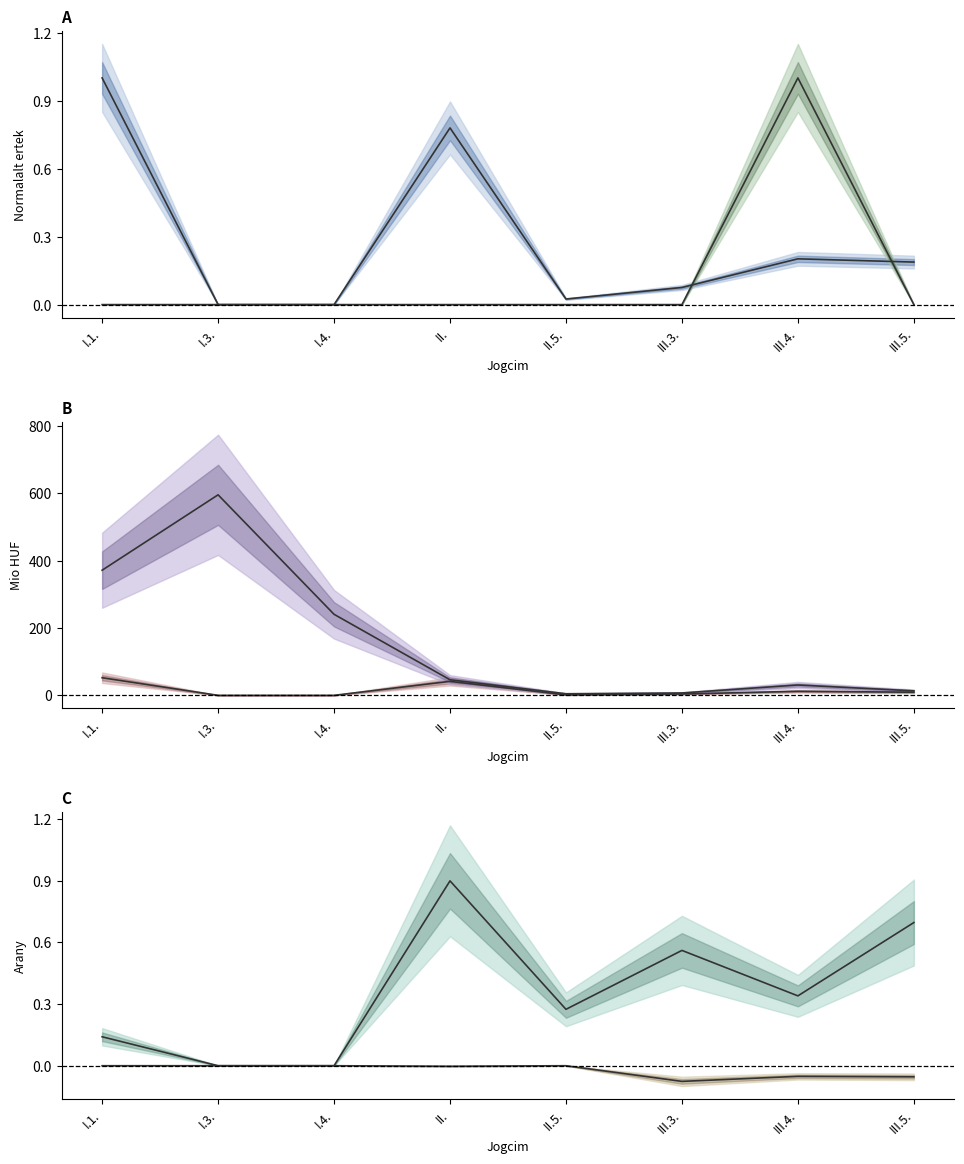

What position from the left is I.4.?

3